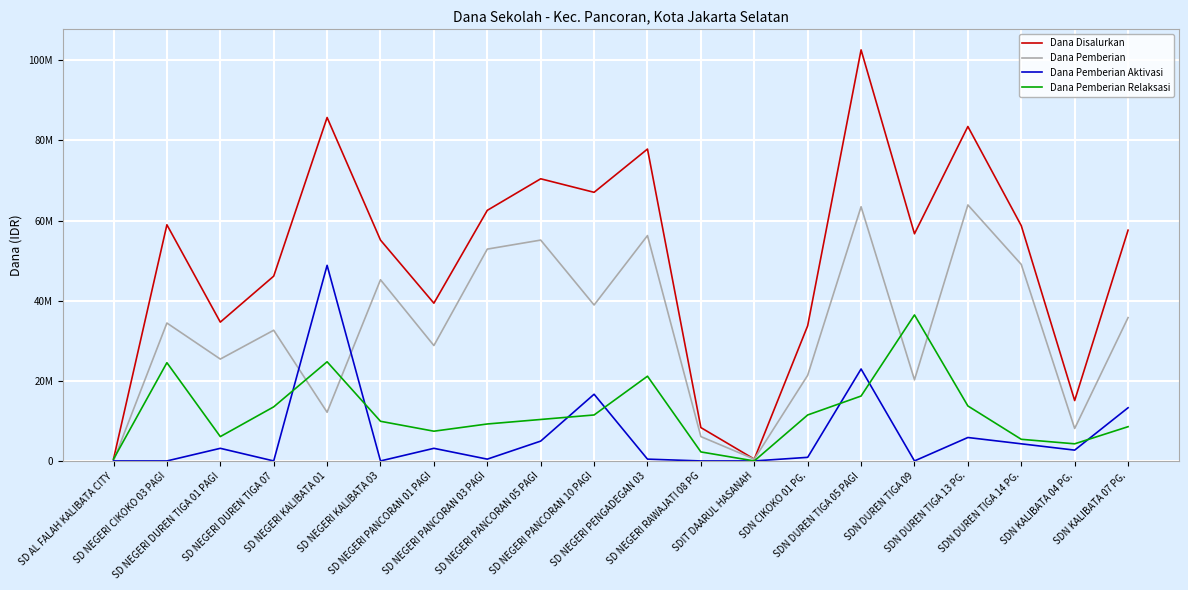

What is the label of the 4th point from the right?

SDN DUREN TIGA 13 PG.